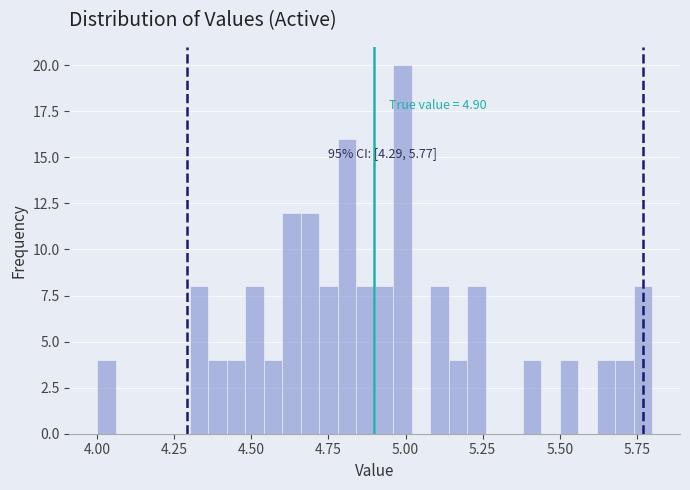

Read against the x-axis, roughly where is the centre of the tallest bar?

5.00